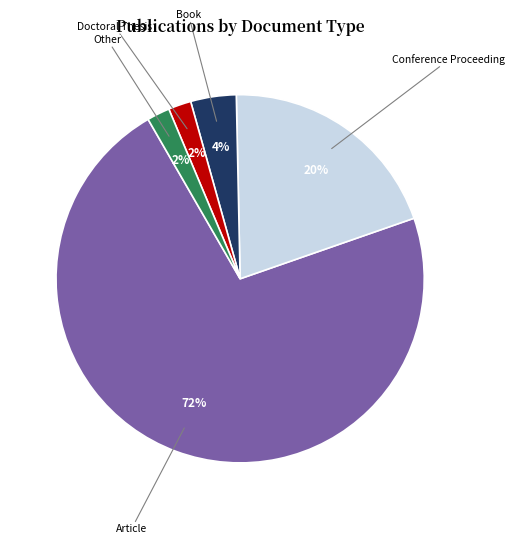

Is the sum of Conference Proceeding and Doctoral Thesis greater than half?

No